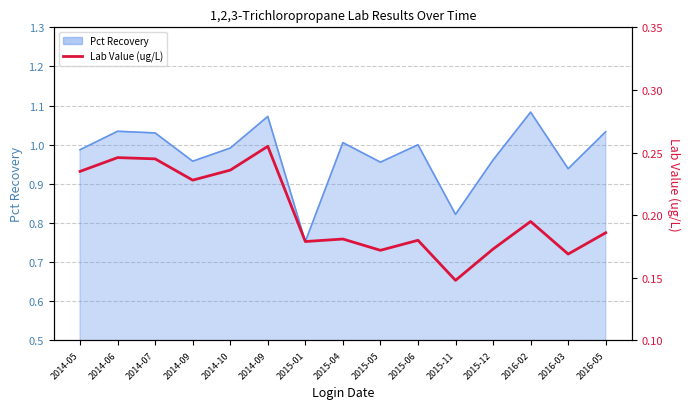

True or false: the data shows 0.2 at 2015-06.

True